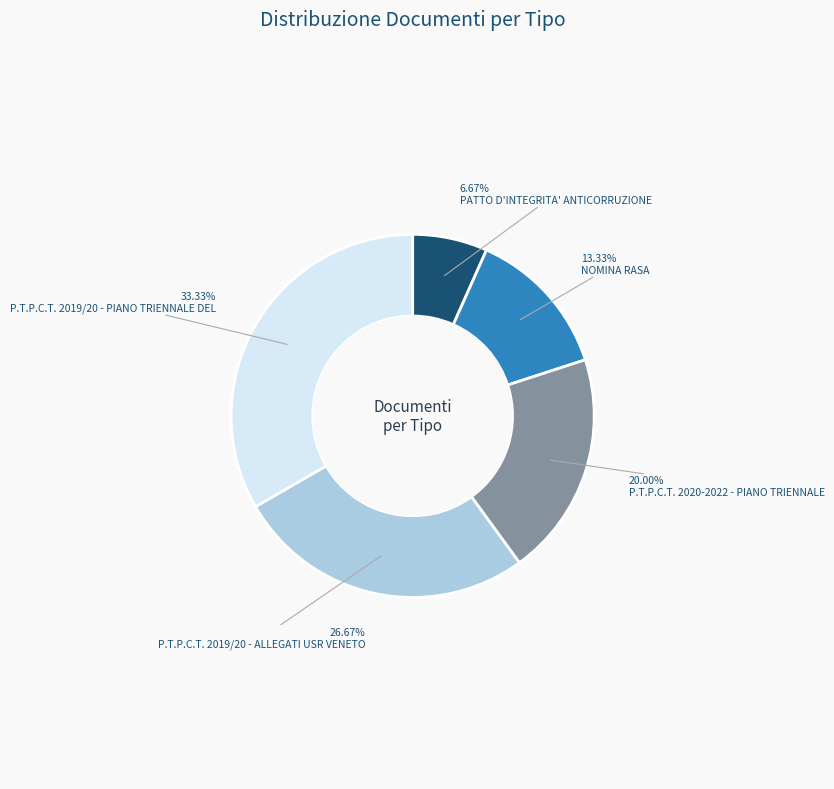

True or false: PATTO D'INTEGRITA' ANTICORRUZIONE accounts for 17% of the total.

False